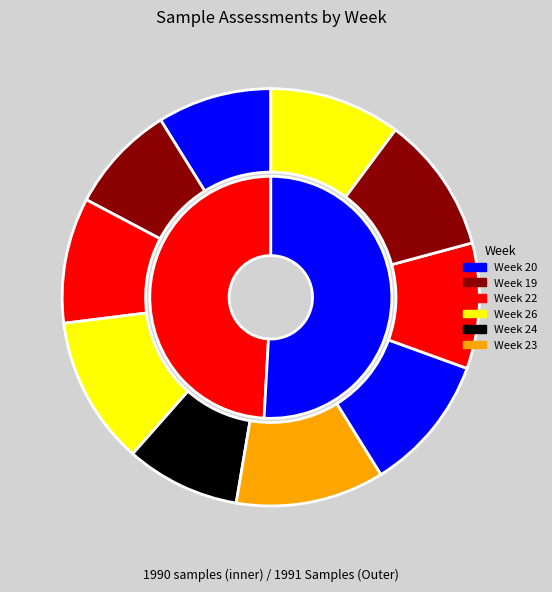

To the nearest percent, what is the average slice percentage?

10%